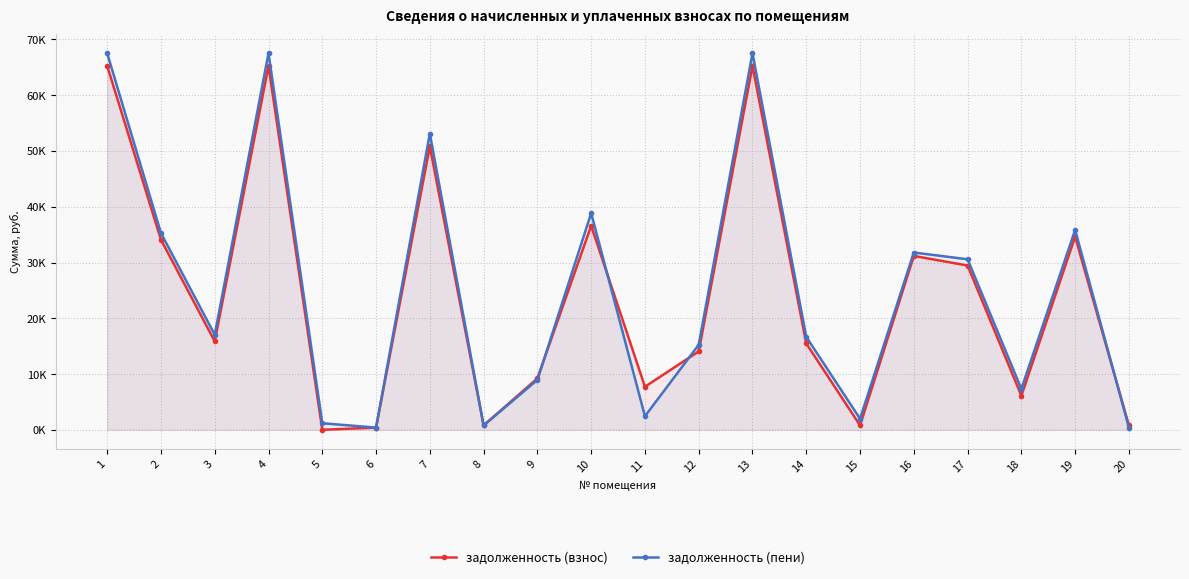

What is the difference between the задолженность (взнос) values at 16 and 13?

34090.2